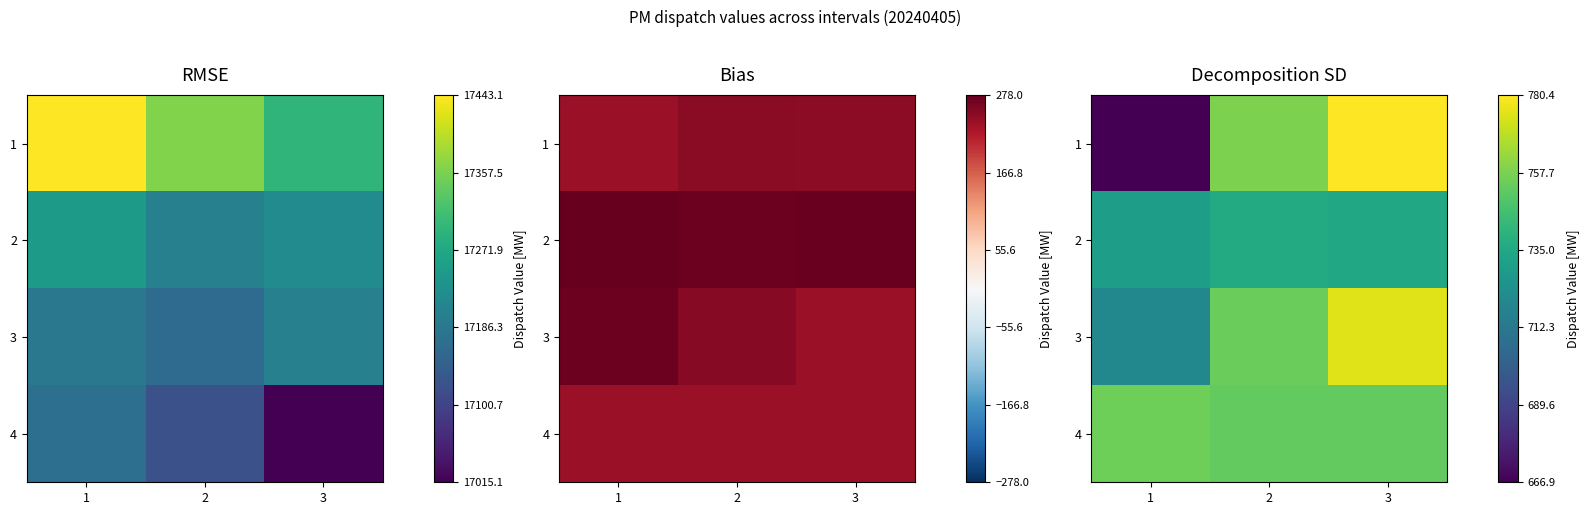

True or false: 2 has a value of 729.9 at 1.

True